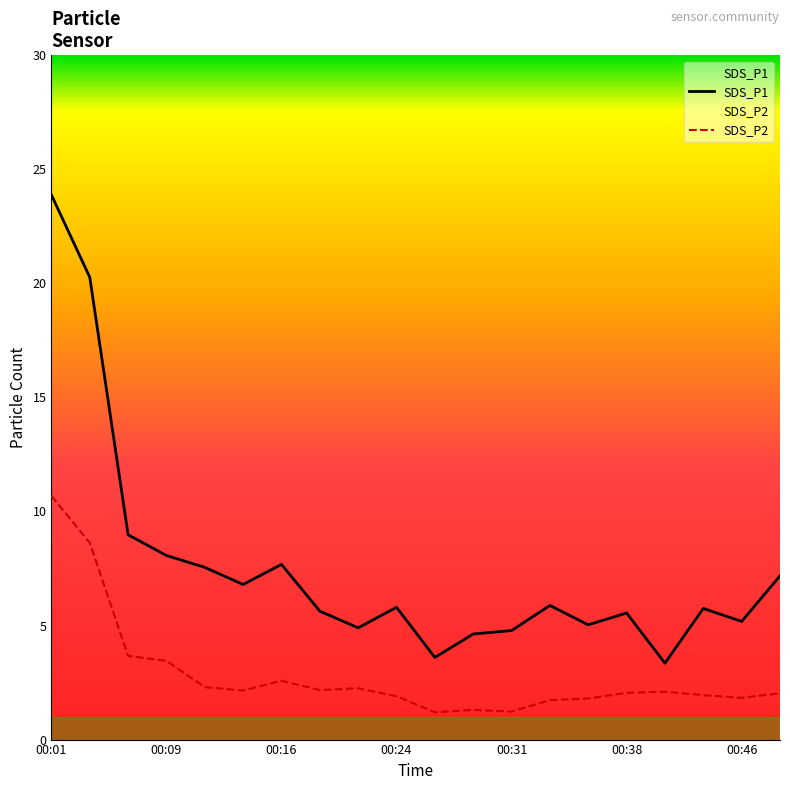

How many interior local valleys does the SDS_P1 series have?

6